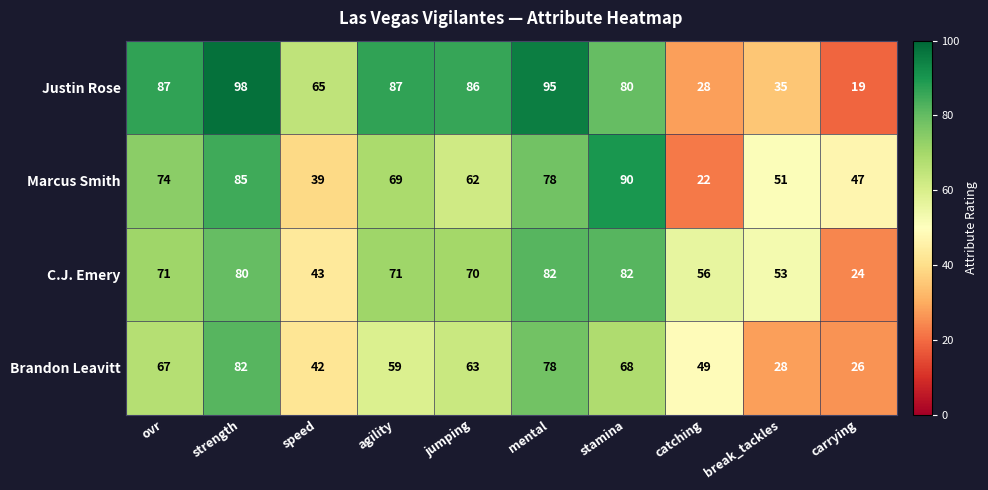

What is the spread (max minus min) of values at stamina?

22